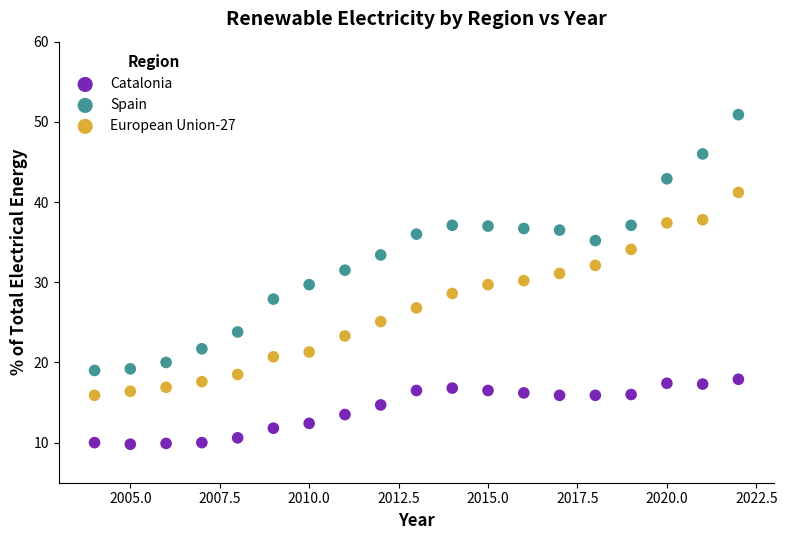

Which series contains the lowest Y value?

Catalonia